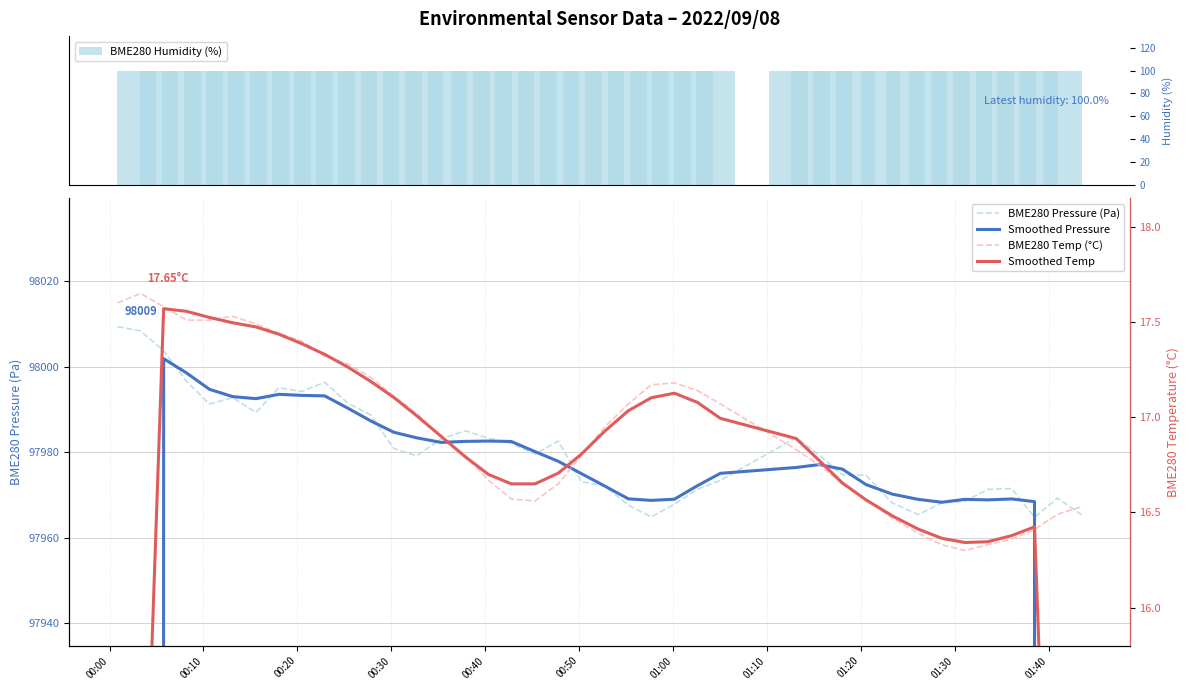

What is the minimum value for BME280 Pressure (Pa)?

97964.8